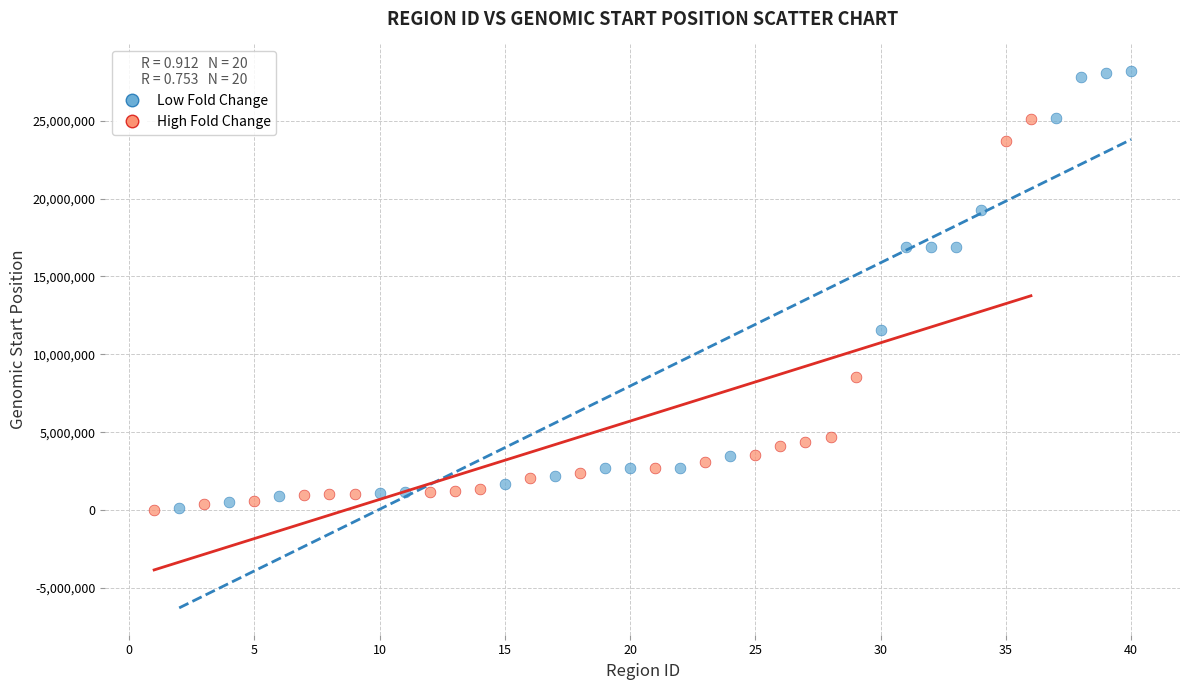

Which series contains the highest Y value?

Low Fold Change